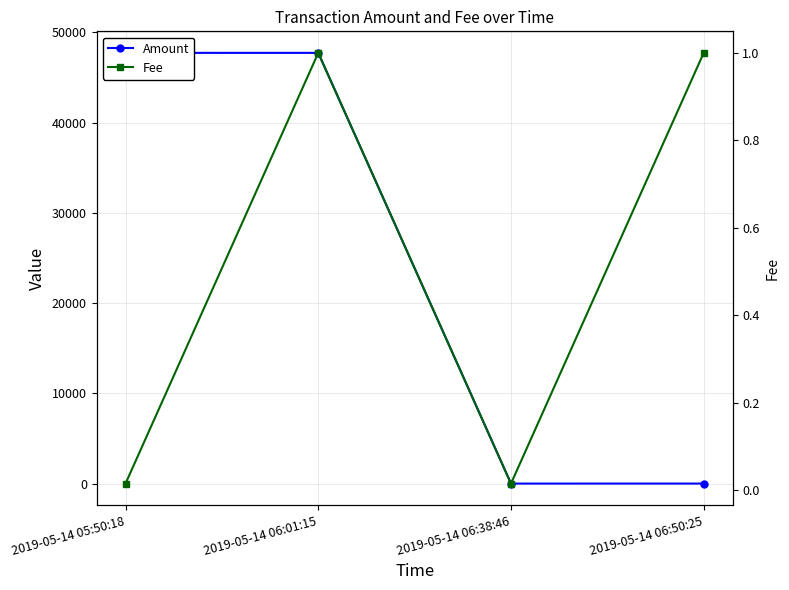

What are all the series names shown in the legend?

Amount, Fee